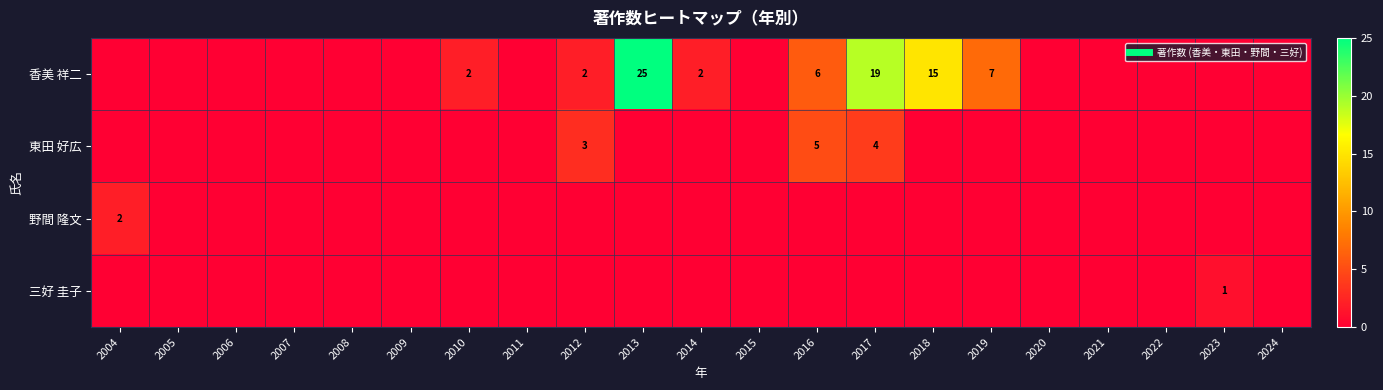

Between 2006 and 2020, which is larger?

2006